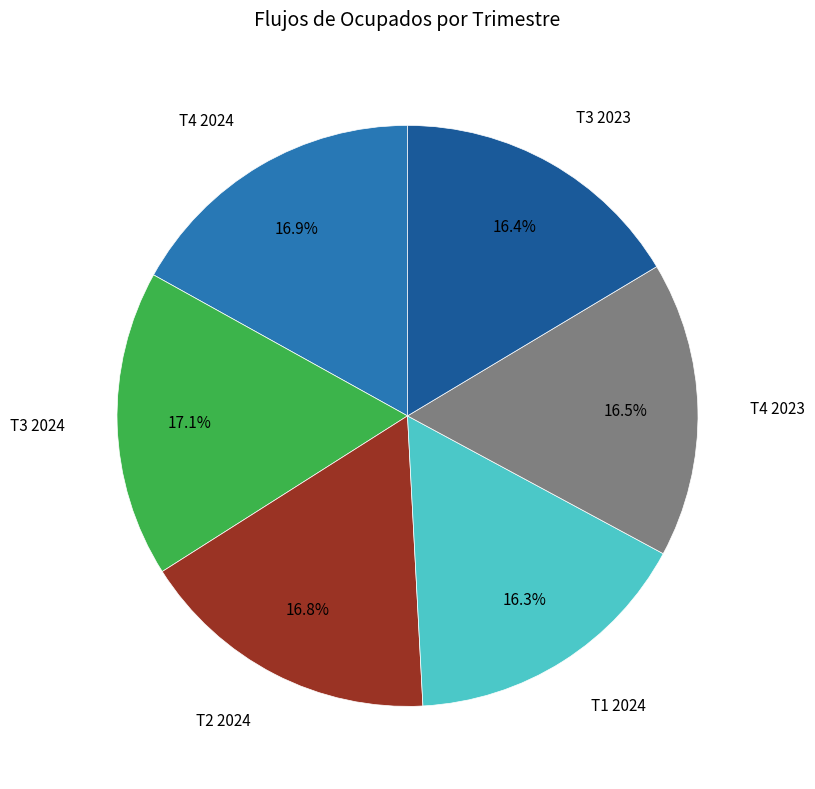

How many slices are in this pie chart?

6